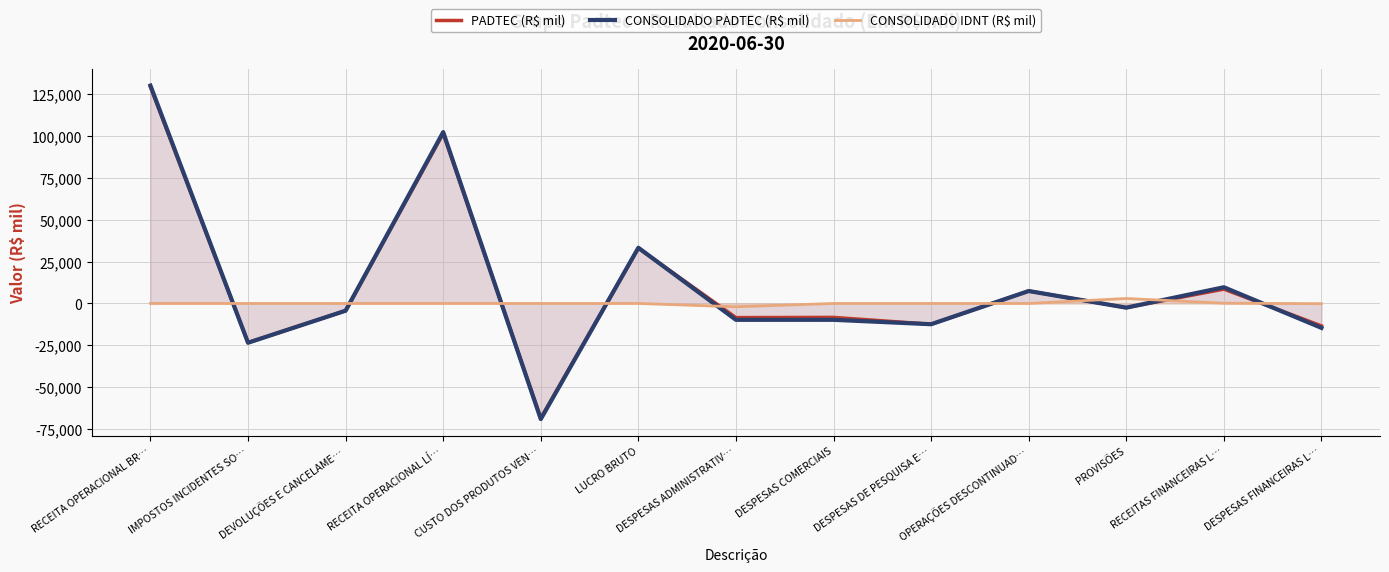

What is the average value of the CONSOLIDADO IDNT (R$ mil) series?

77.3